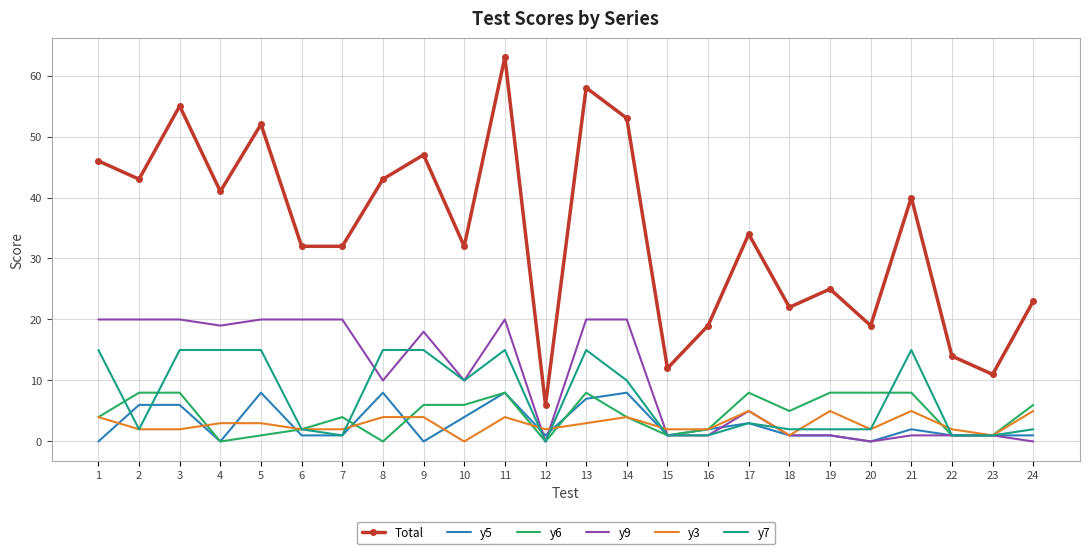

At how many categories does at least one series exceed 61?

1